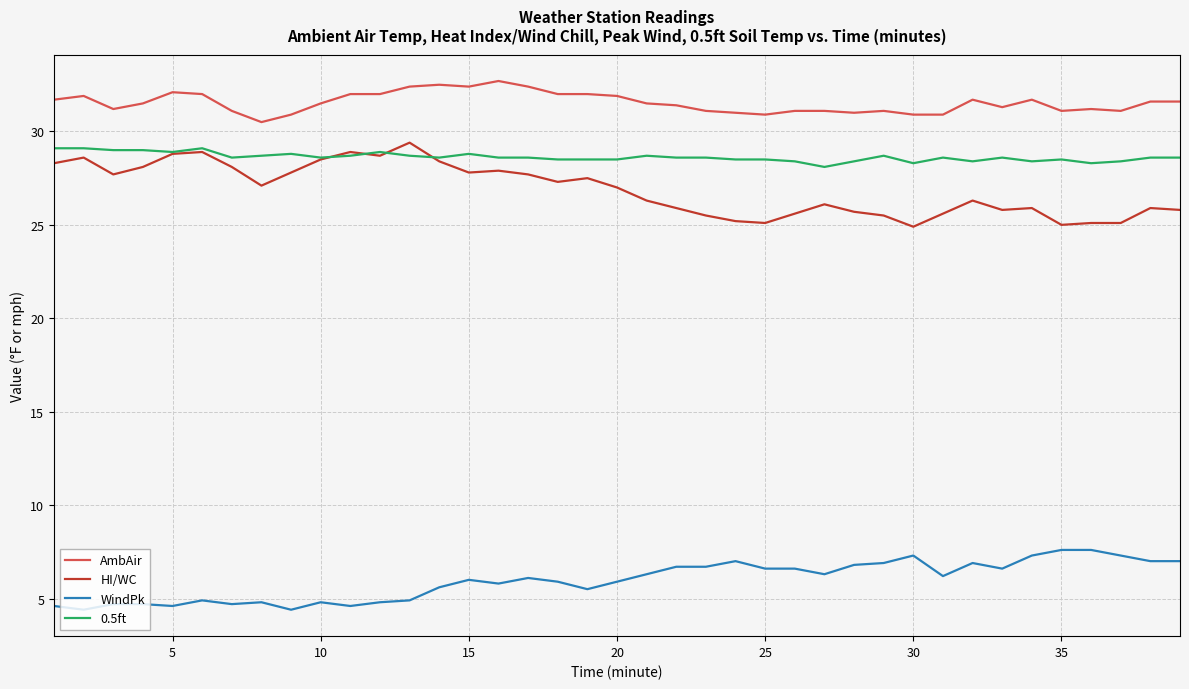

Which series has the largest total across all categories?

AmbAir